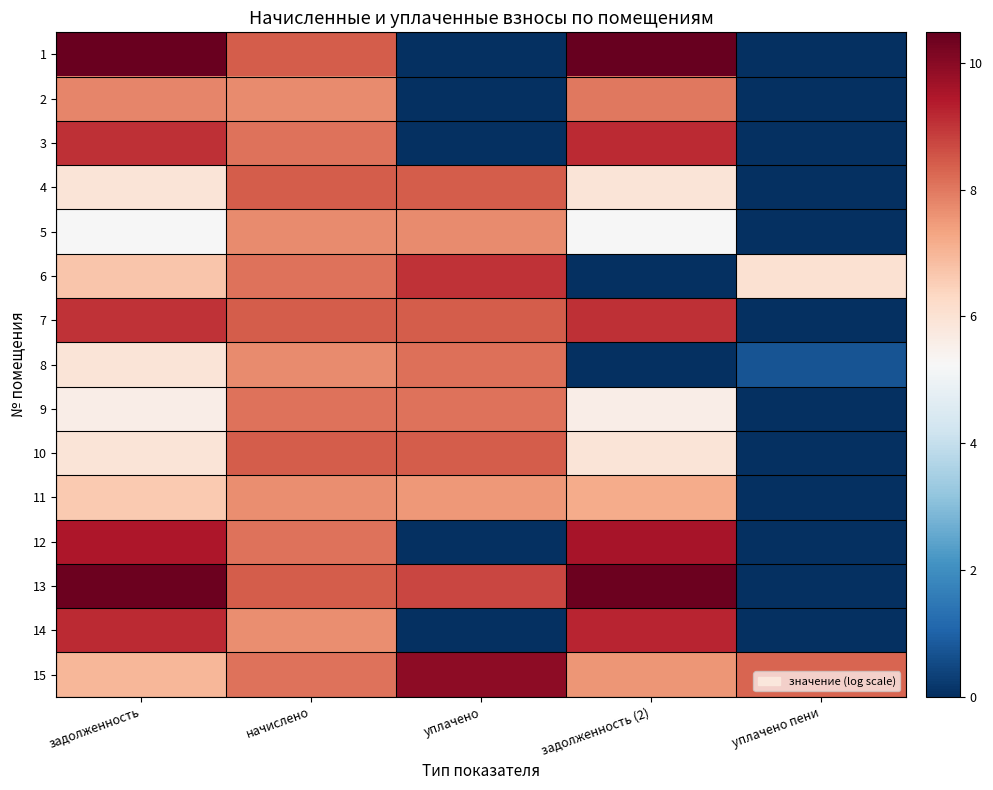

How many series are shown in this chart?

15